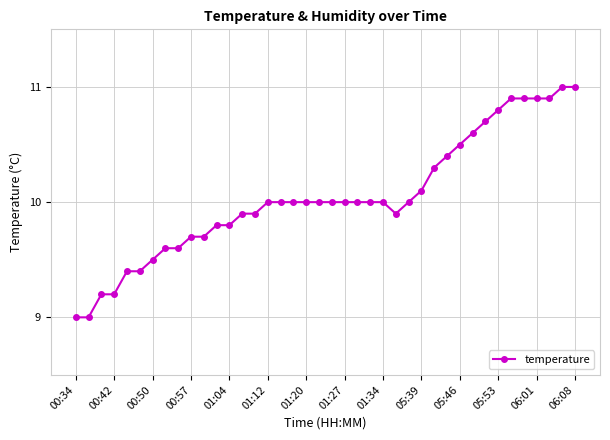

What is the average value?

10.0